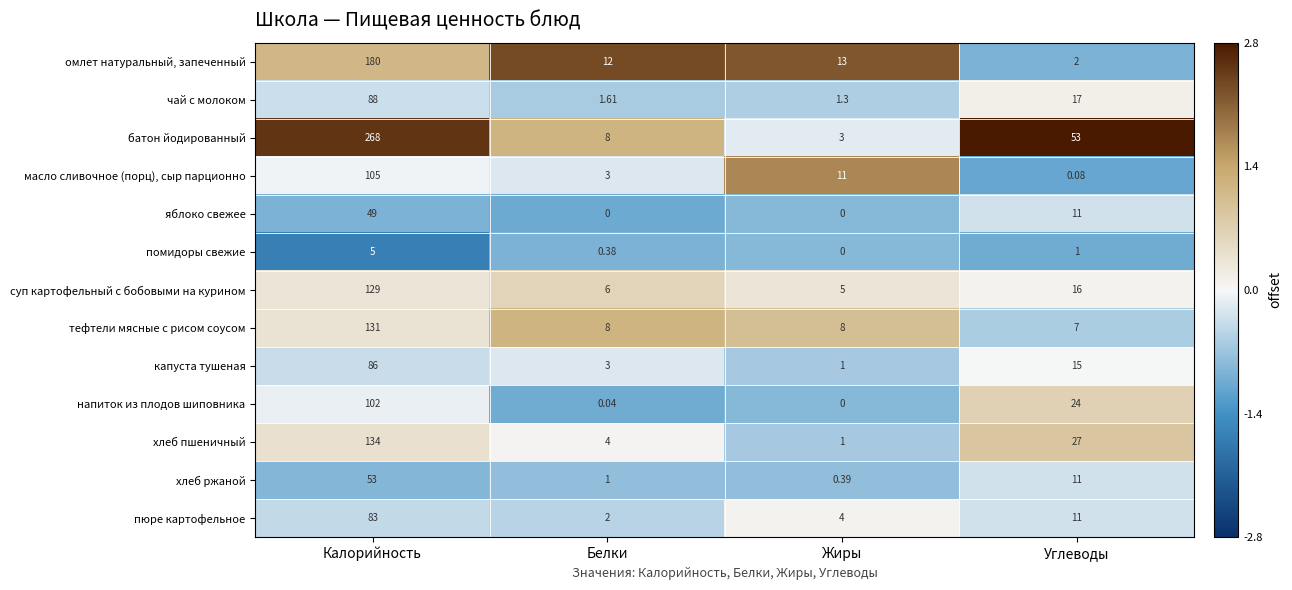

Is the value of пюре картофельное at Жиры greater than the value of чай с молоком at Белки?

Yes